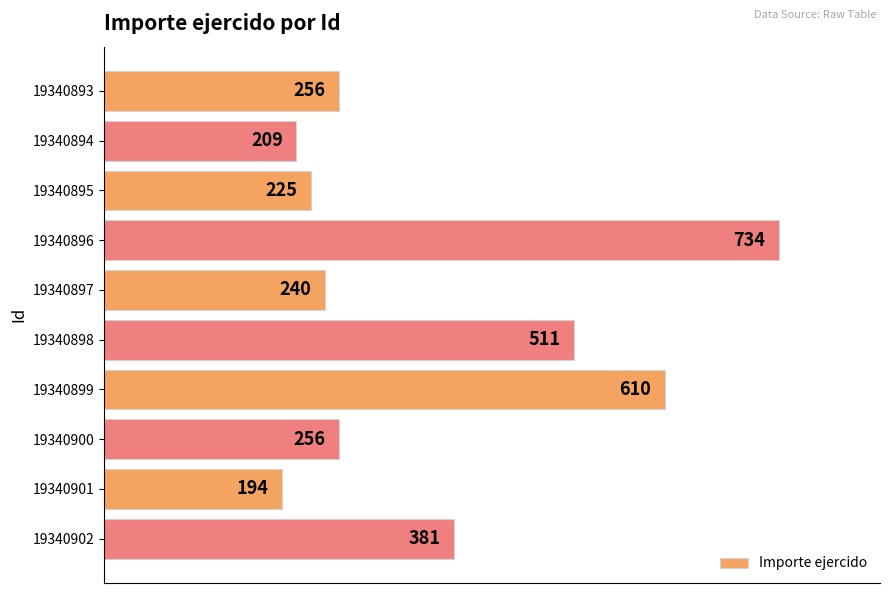

What is the difference between the second highest and second lowest values?

401